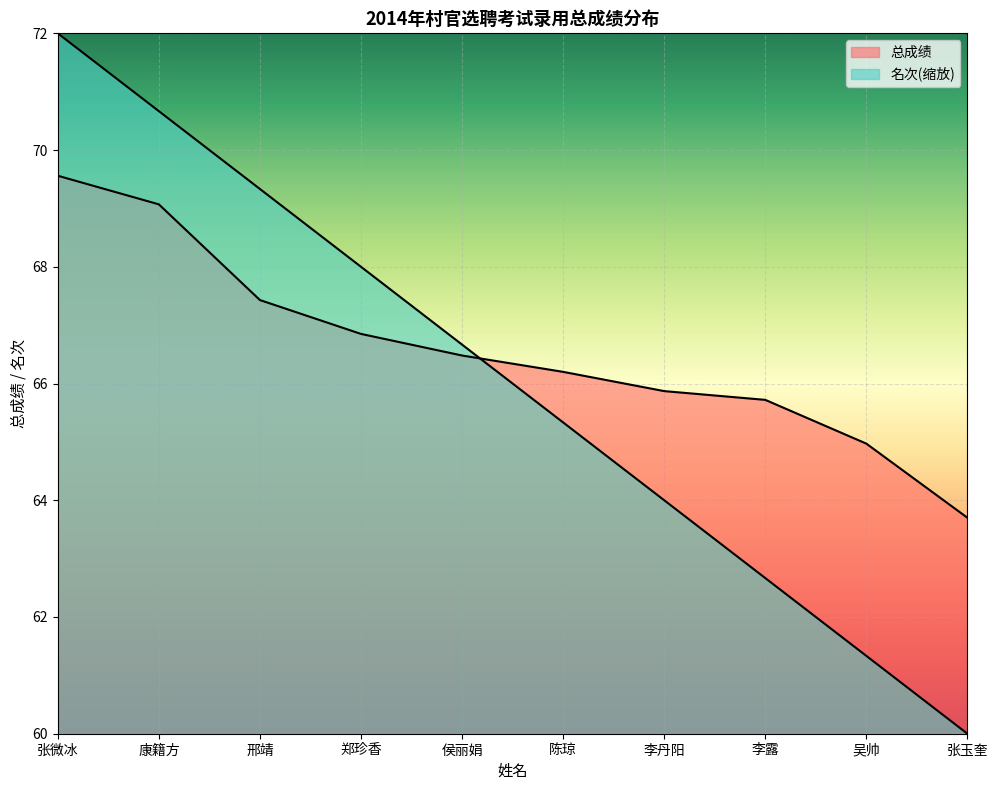

Rank the series by their average value, from lowest to highest.

名次, 总成绩